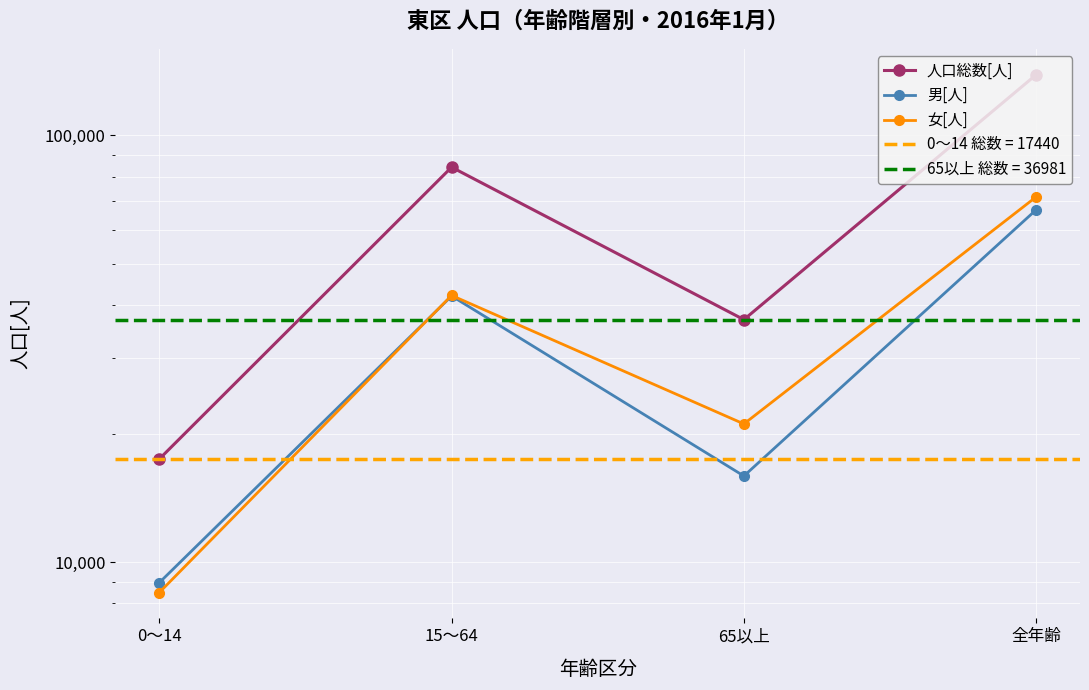

Where is 男[人] nearest to the value 37915?

15～64